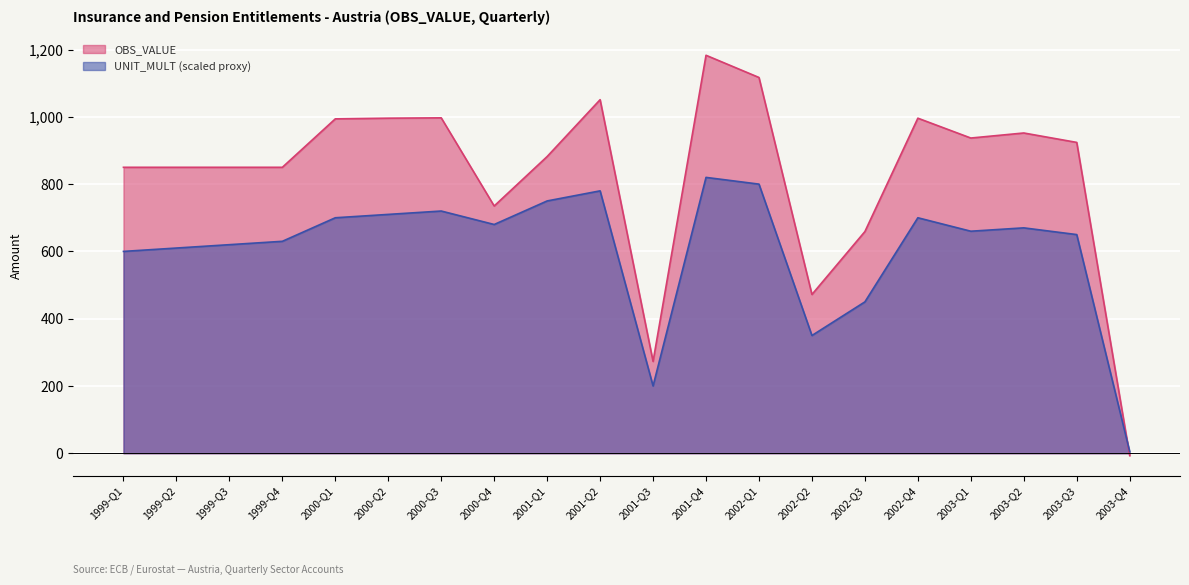

What is the label of the 3rd point from the right?

2003-Q2